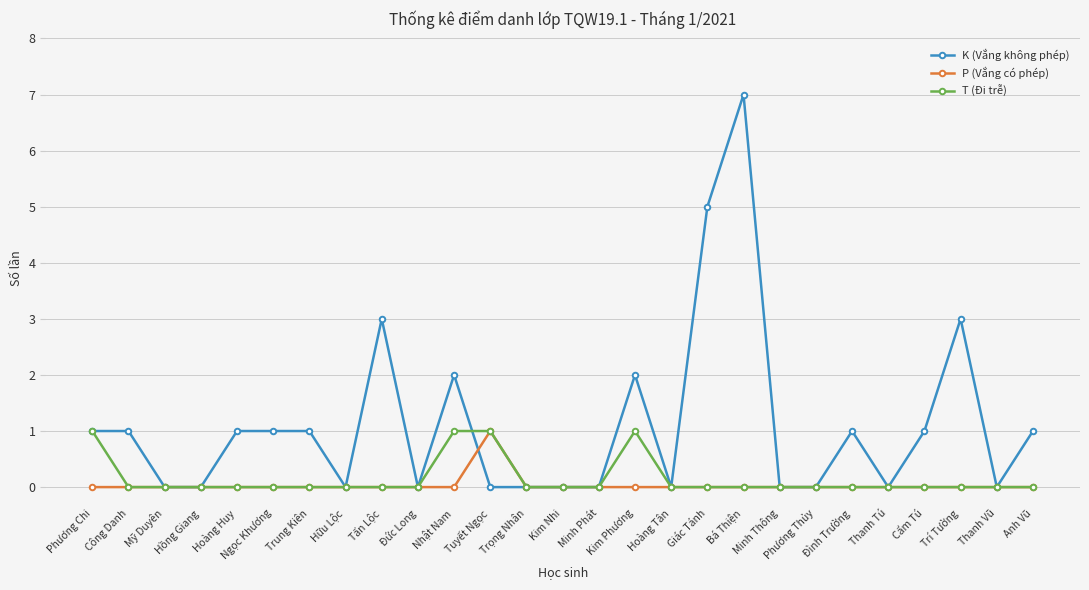

What is the label of the 13th point from the left?

Trọng Nhân